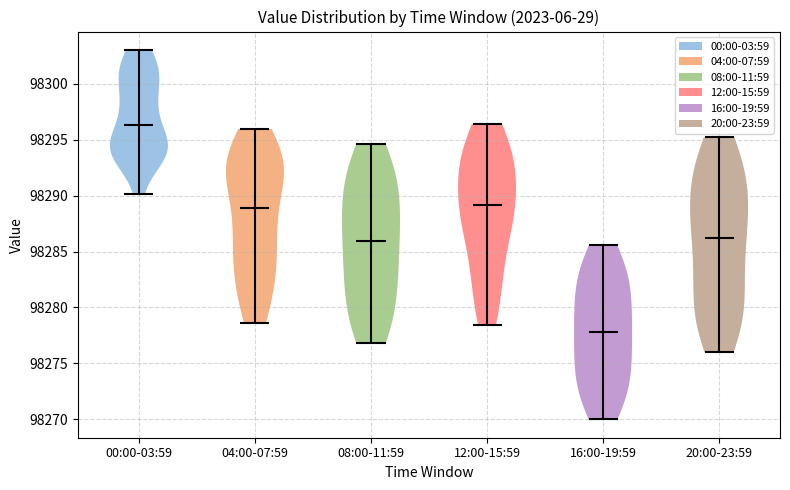

What is the lowest point the violin for 08:00-11:59 reaches on the y-axis? The values are not printed on the chart, so give them approximately, as read against the axis.

98277.0